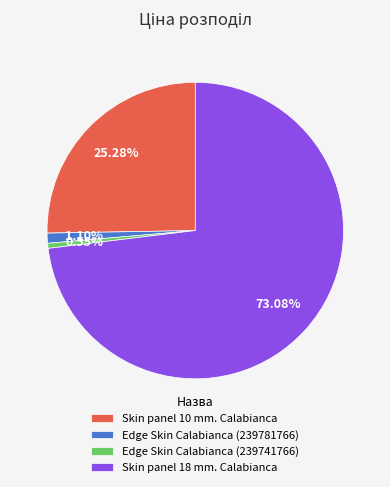

The Edge Skin Calabianca (239781766) slice represents 1% of the pie. True or false?

True